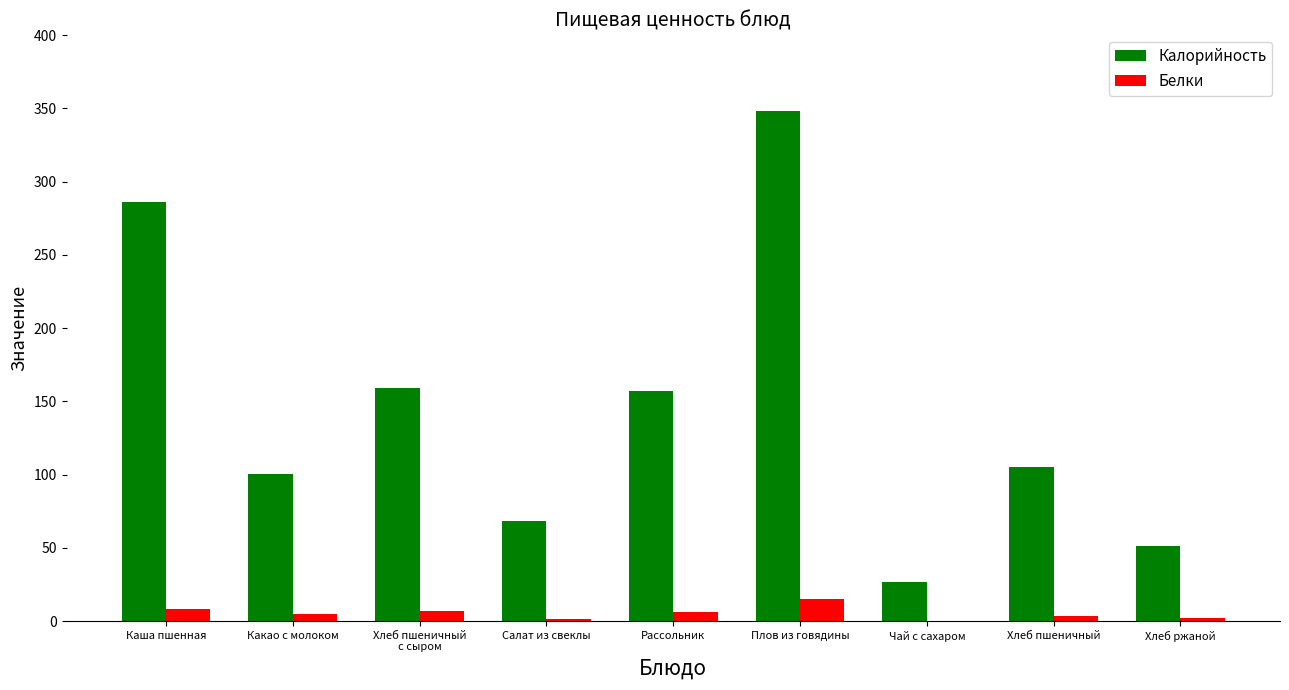

What is the highest value of the Белки series?

15.3